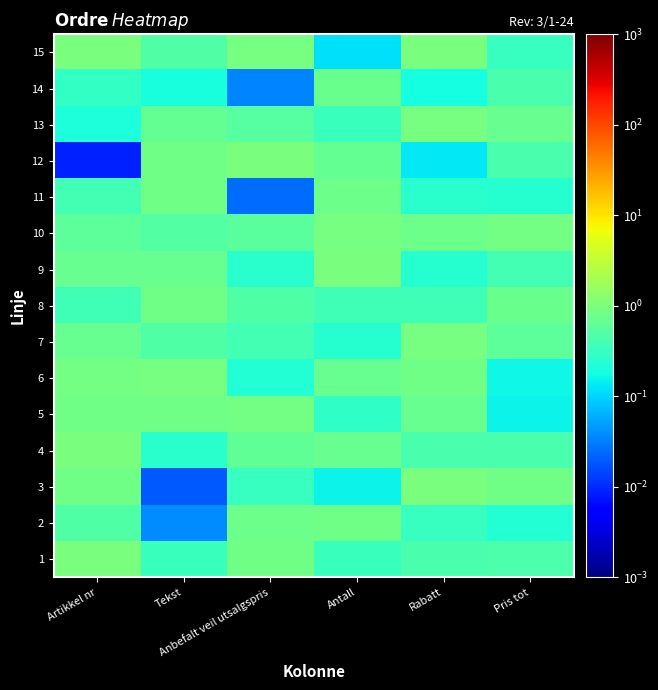

Count the number of data series in this chart.

15